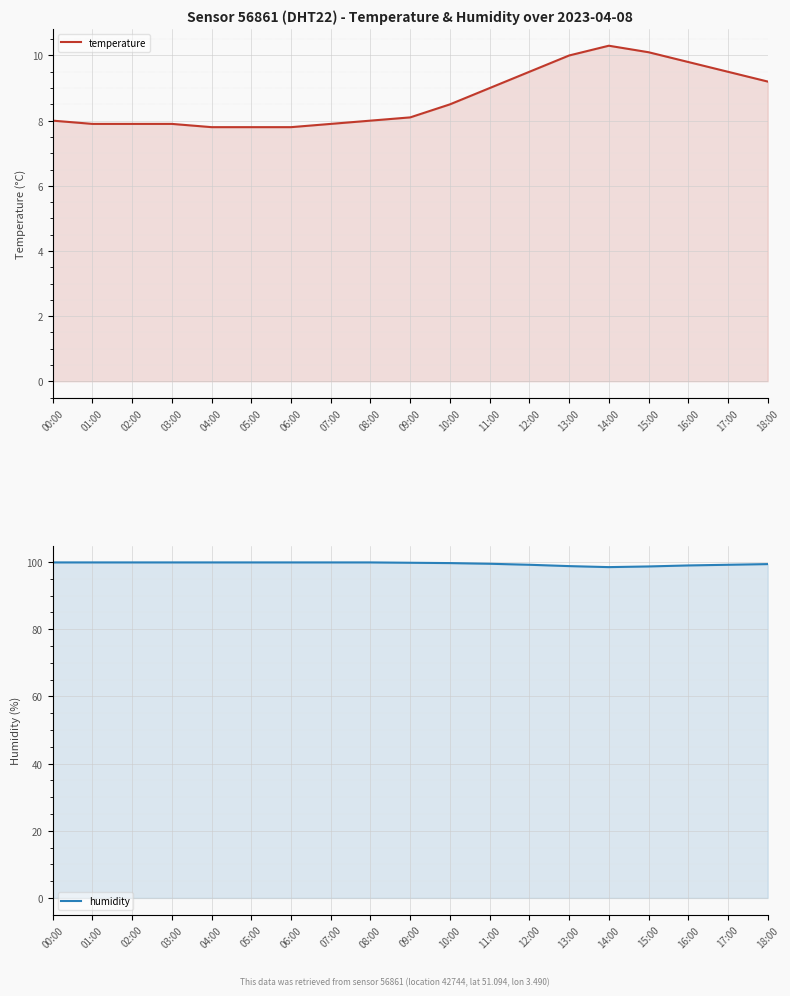

How many interior local valleys does the humidity series have?

1